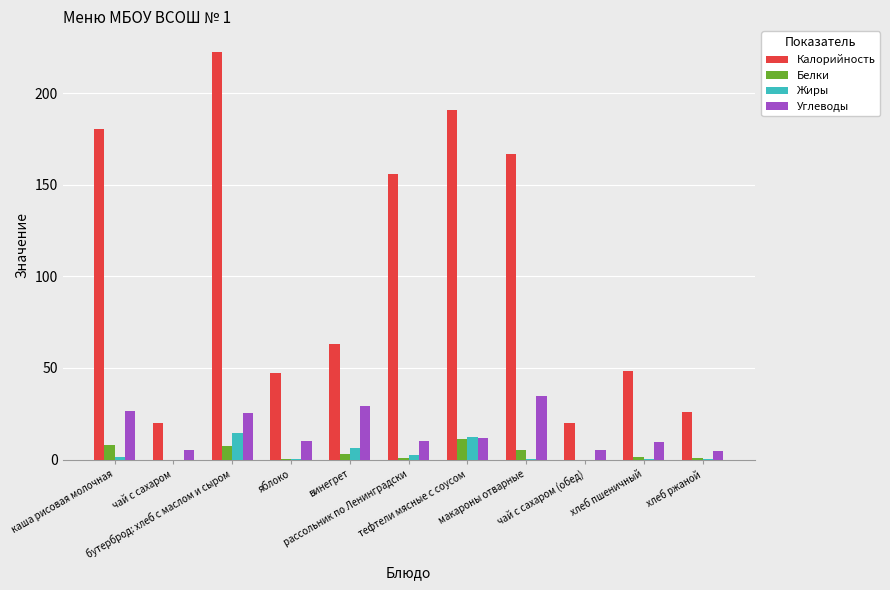

How many groups of bars are there?

11